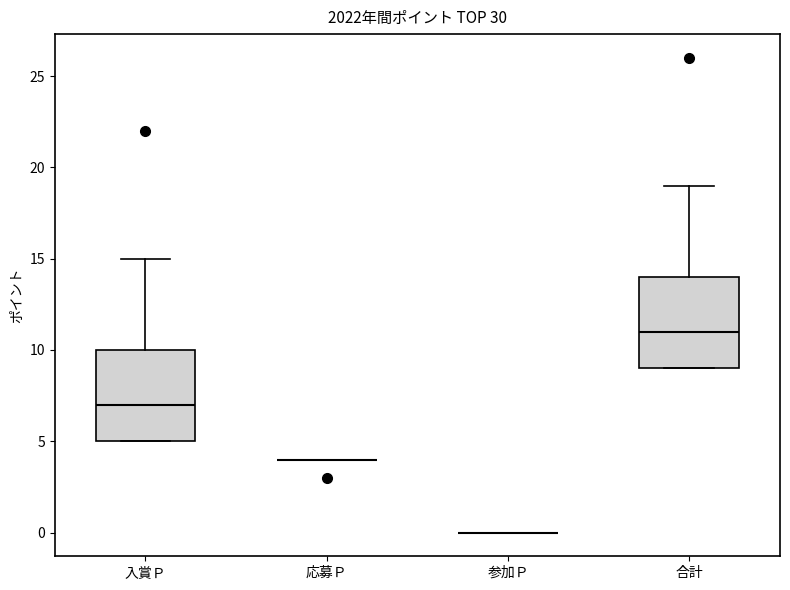

Reading left to right, transcribe this box plot: for each box, give where its median line is, the range the box spans, and where its two whiskers end, as read against the y-axis. The values are not printed on the chart, so give them approximately, as read against the axis.

入賞Ｐ: median 7, box 5 to 10, whiskers 5 to 15
応募Ｐ: box collapsed to a line at 4, whiskers 4 to 4
参加Ｐ: box collapsed to a line at 0, whiskers 0 to 0
合計: median 11, box 9 to 14, whiskers 9 to 19